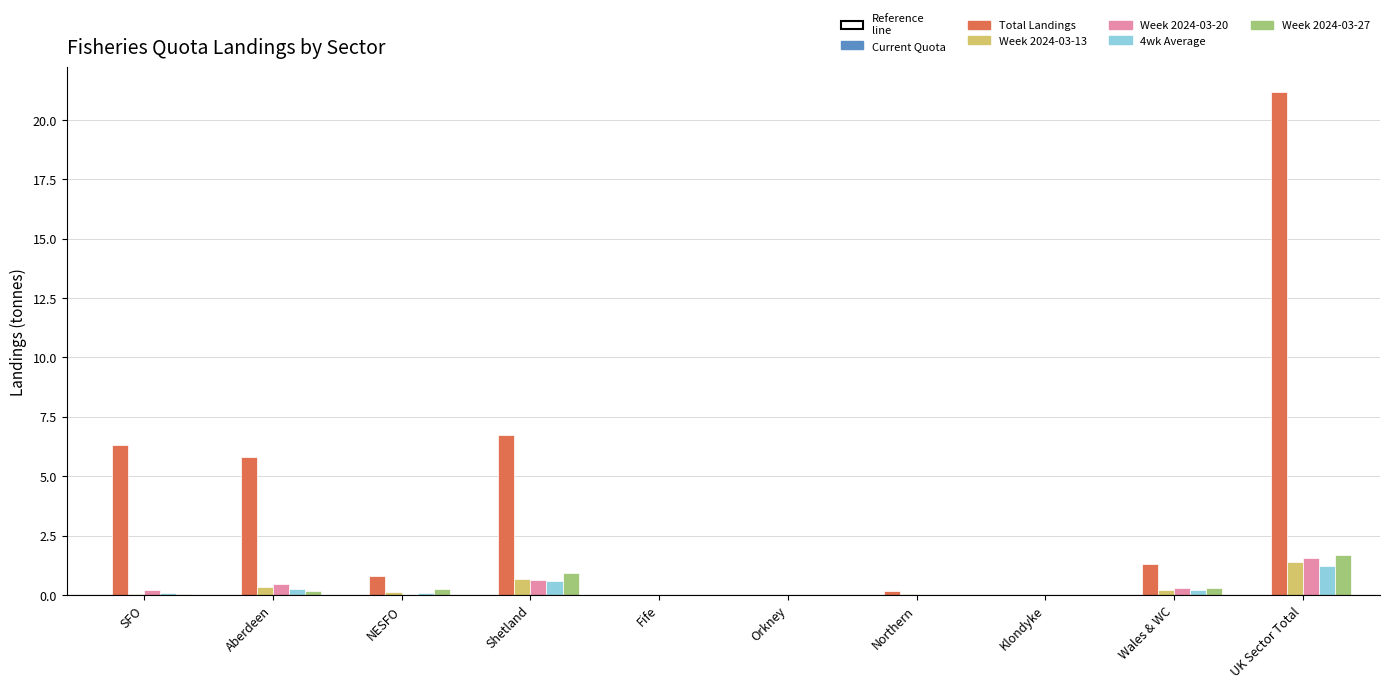

How many distinct data groups are displayed?

5